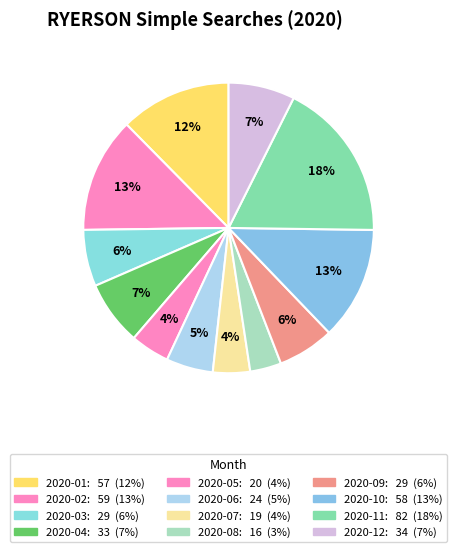

Count the number of slices in the pie.

12